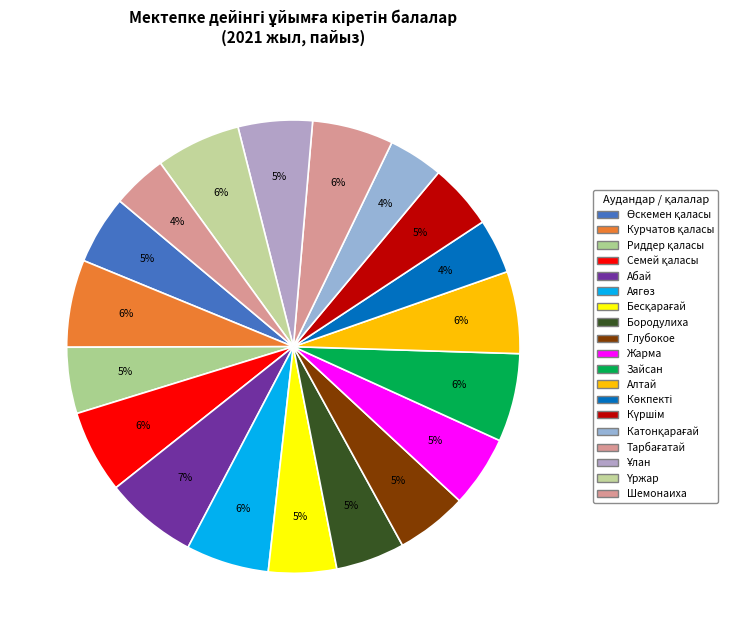

What is the change in value from Аягөз to Үржар?

+2